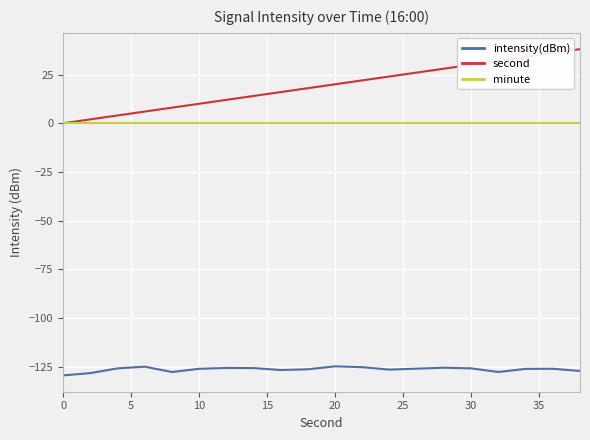

What is the smallest value displayed?

-129.4